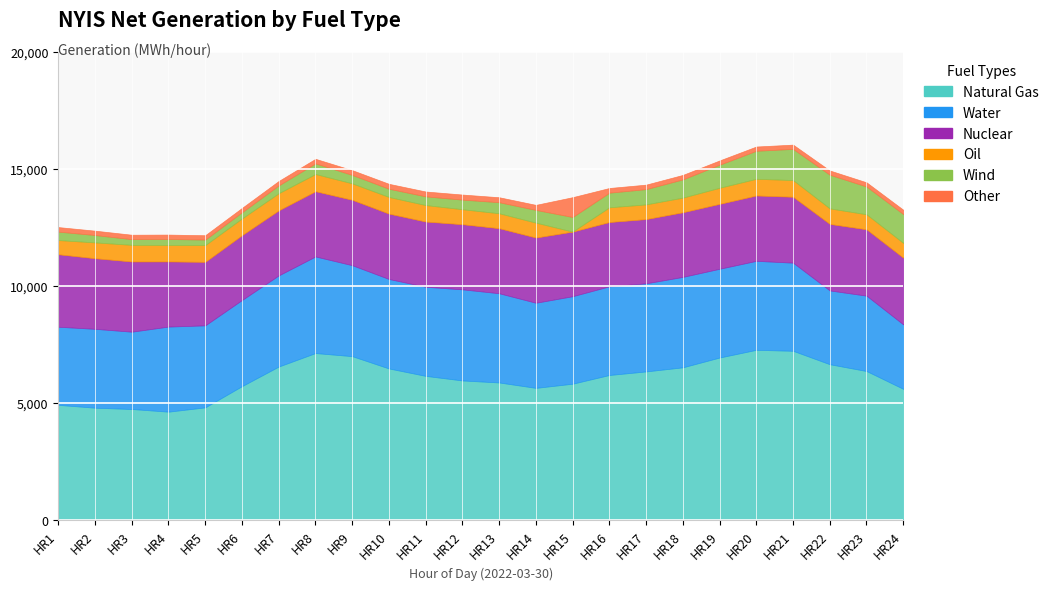

What is the total value across all series at HR19?

15355